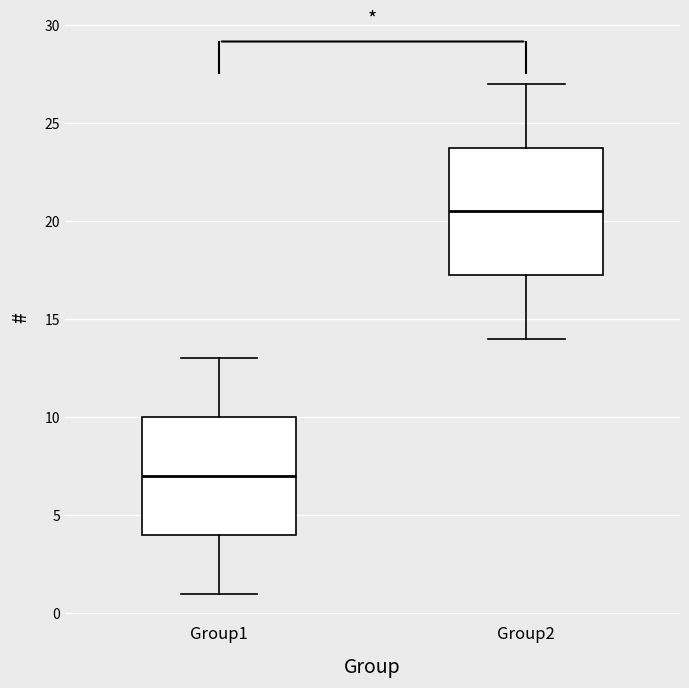

Where does the lower whisker of the box for Group2 end on the y-axis? The values are not printed on the chart, so give them approximately, as read against the axis.

14.0